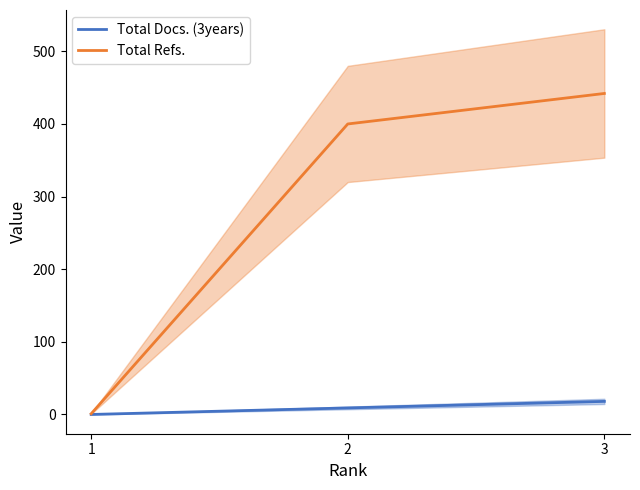

Reading left to right, what are all the values shown in this chart?

Total Docs. (3years): 0	9	18
Total Refs.: 1	400	442